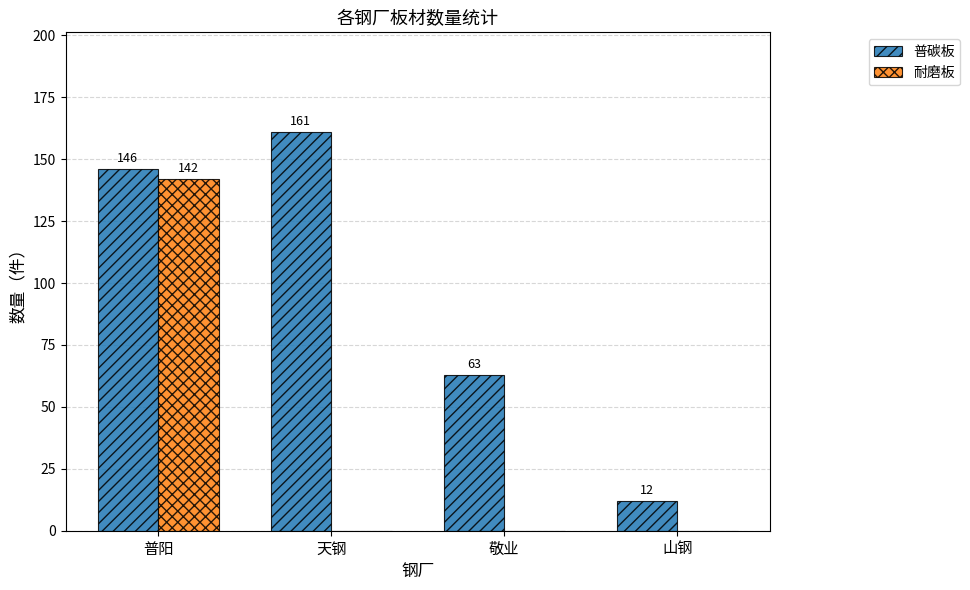

Reading left to right, list all the values displayed in this chart.

普碳板: 普阳=146	天钢=161	敬业=63	山钢=12
耐磨板: 普阳=142	天钢=0	敬业=0	山钢=0